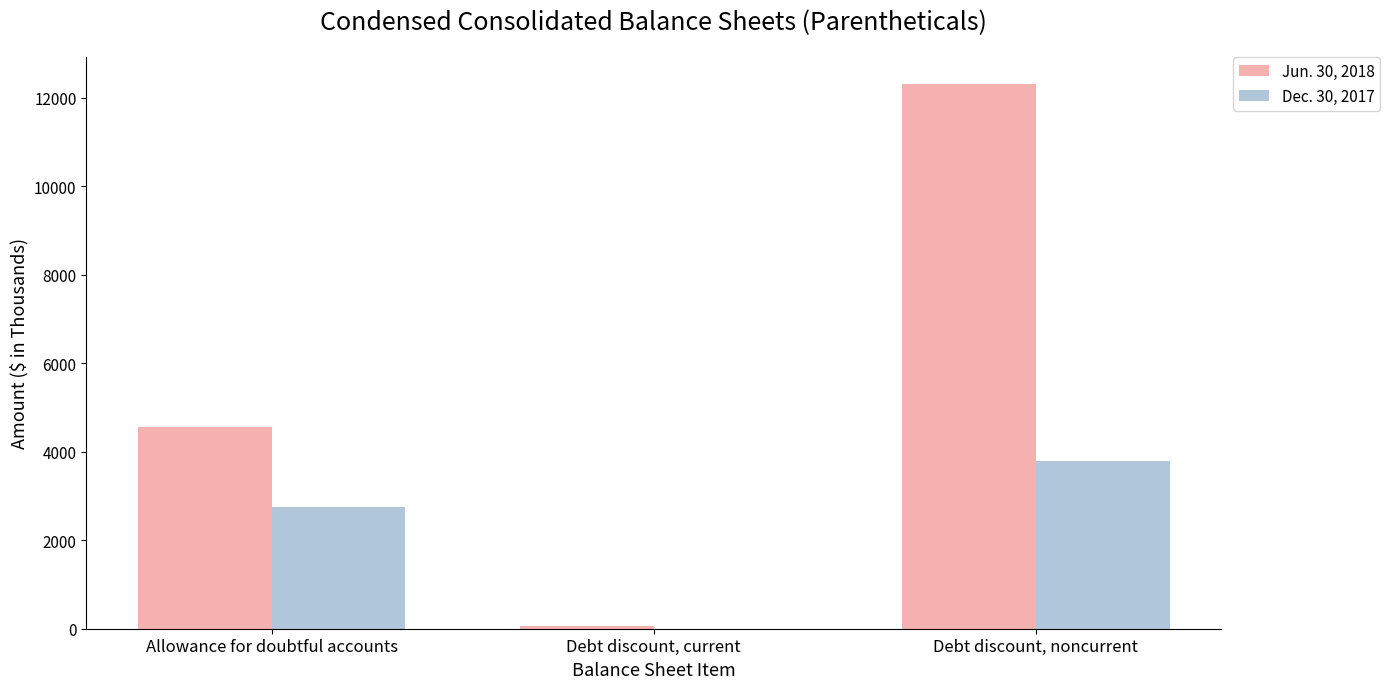

What is the spread (max minus min) of values at Allowance for doubtful accounts?

1793